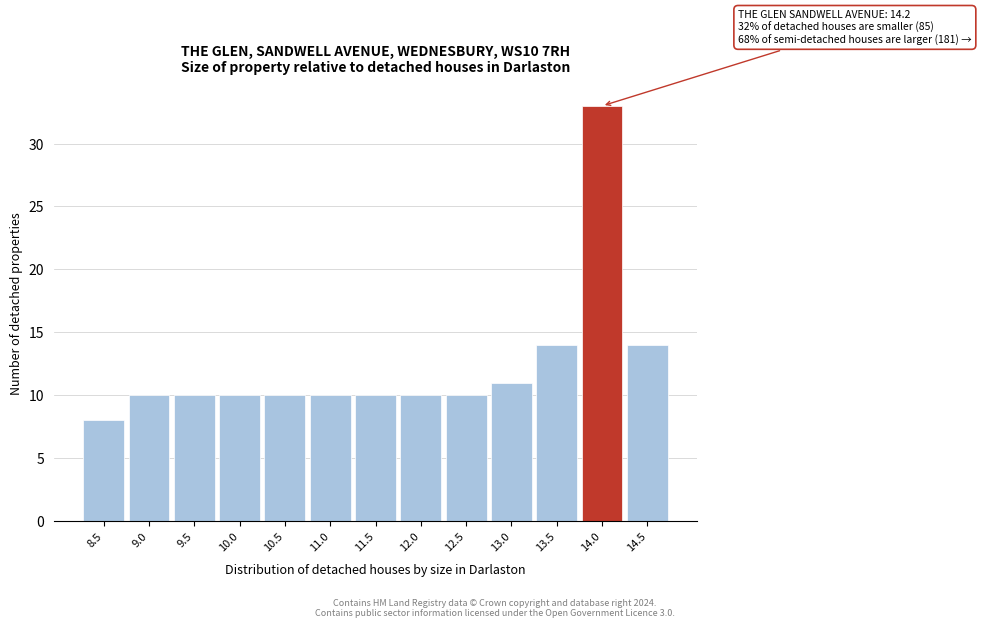

Which range on the x-axis has the tallest bar?

13.75 to 14.25